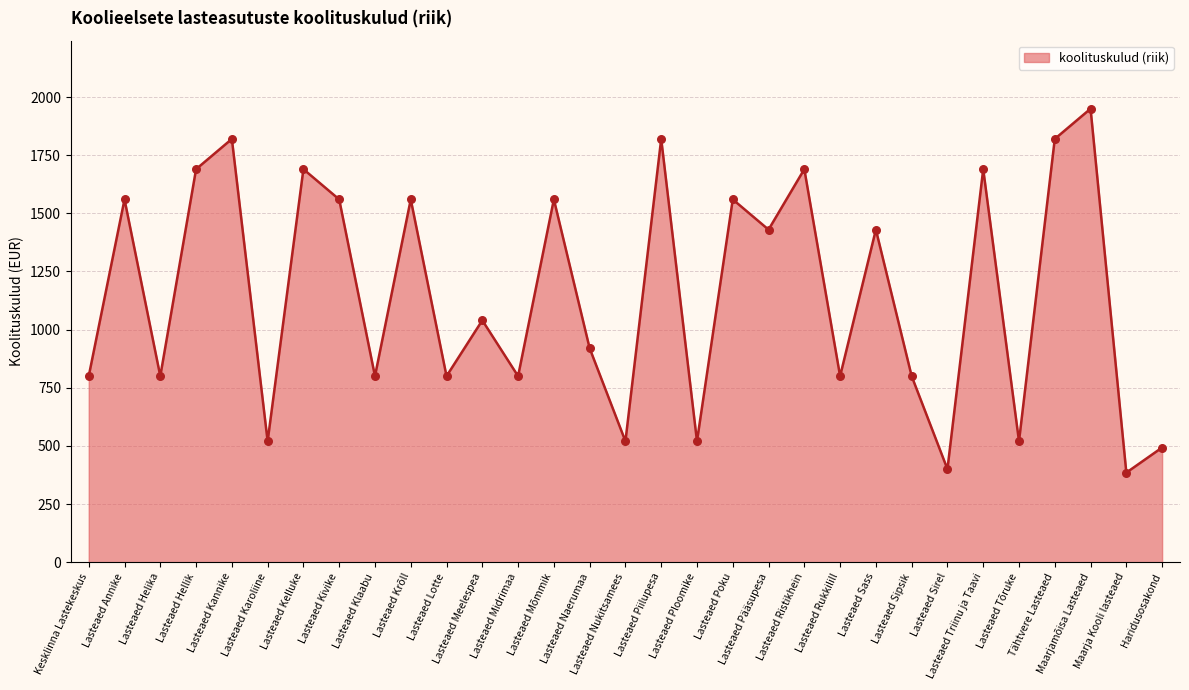

What is the ratio of the value at Lasteaed Kivike to the value at Lasteaed Krõll?

1.0